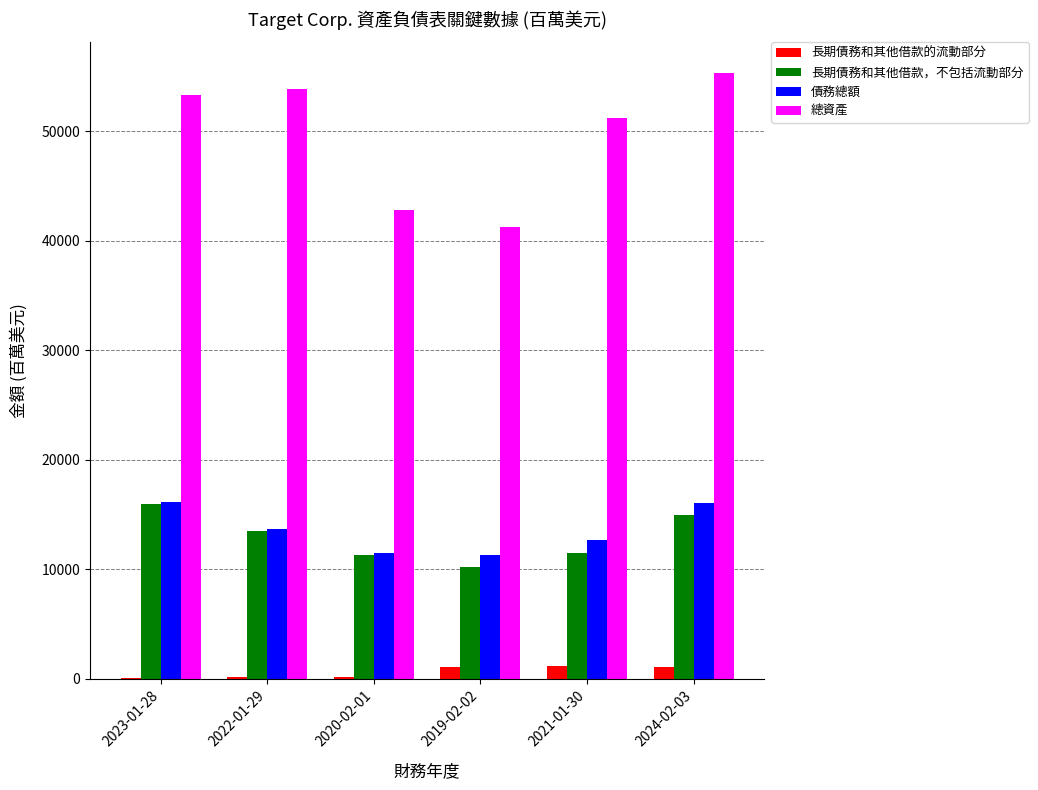

Are the bars grouped side by side (vs. stacked)?

Yes